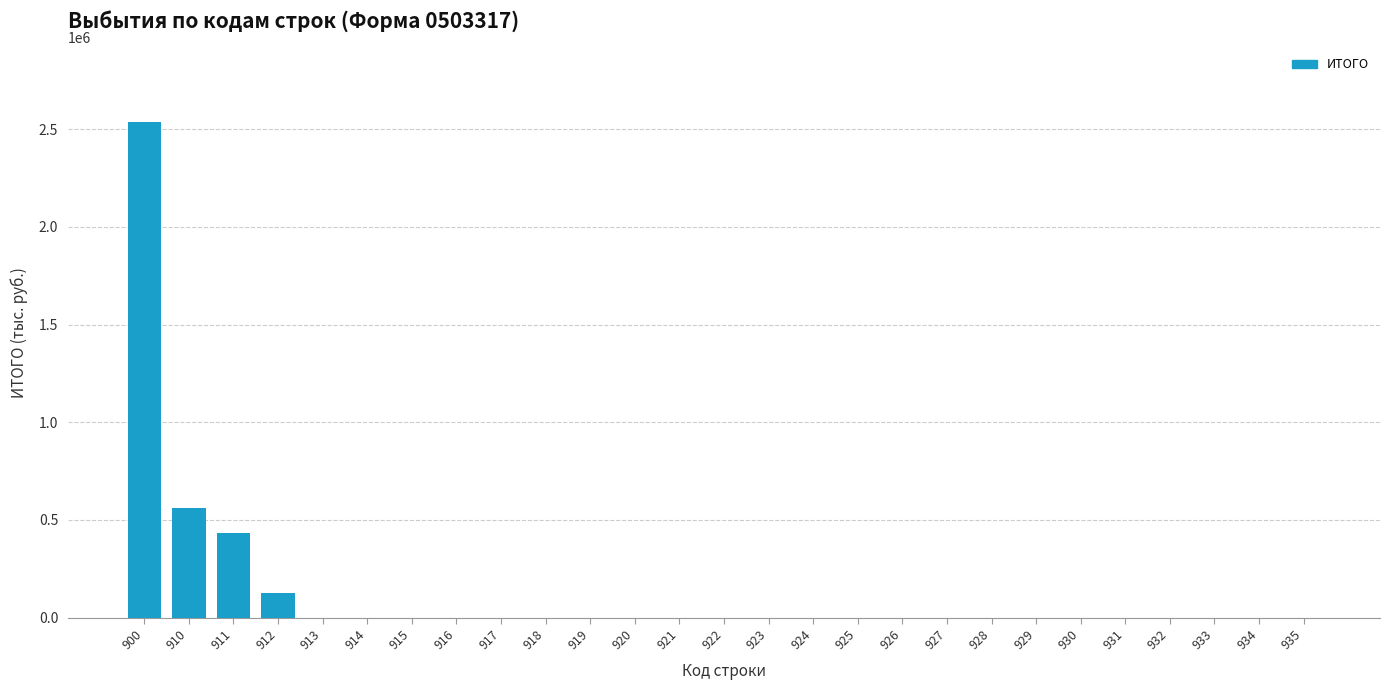

Reading right to left, what are all the values shown in this chart?

935=0.0	934=0.0	933=0.0	932=0.0	931=0.0	930=0.0	929=0.0	928=0.0	927=0.0	926=0.0	925=0.0	924=0.0	923=0.0	922=0.0	921=0.0	920=0.0	919=0.0	918=0.0	917=0.0	916=0.0	915=0.0	914=0.0	913=0.0	912=125400.0	911=433430.9	910=558830.9	900=2540038.0